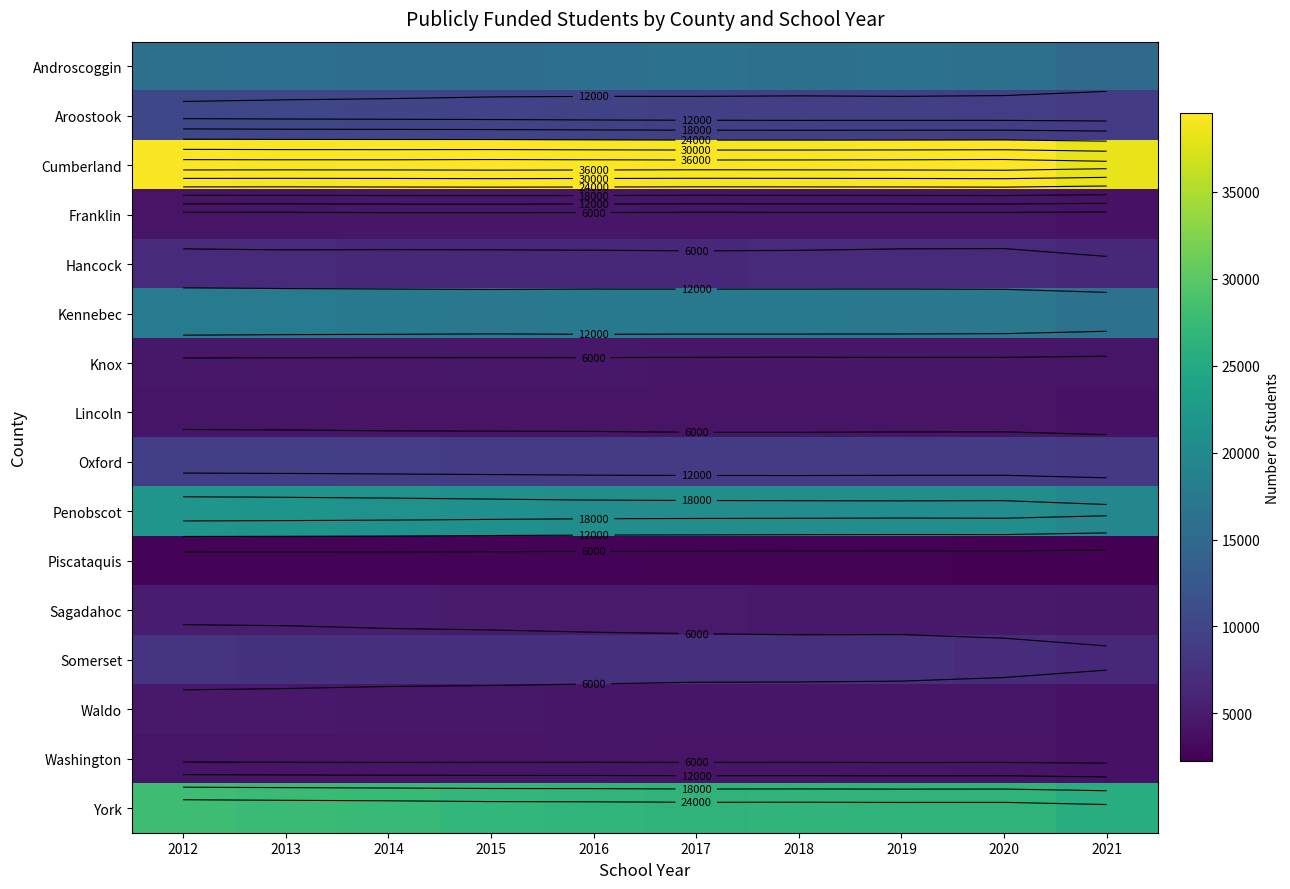

What is the minimum value for Franklin?

4106